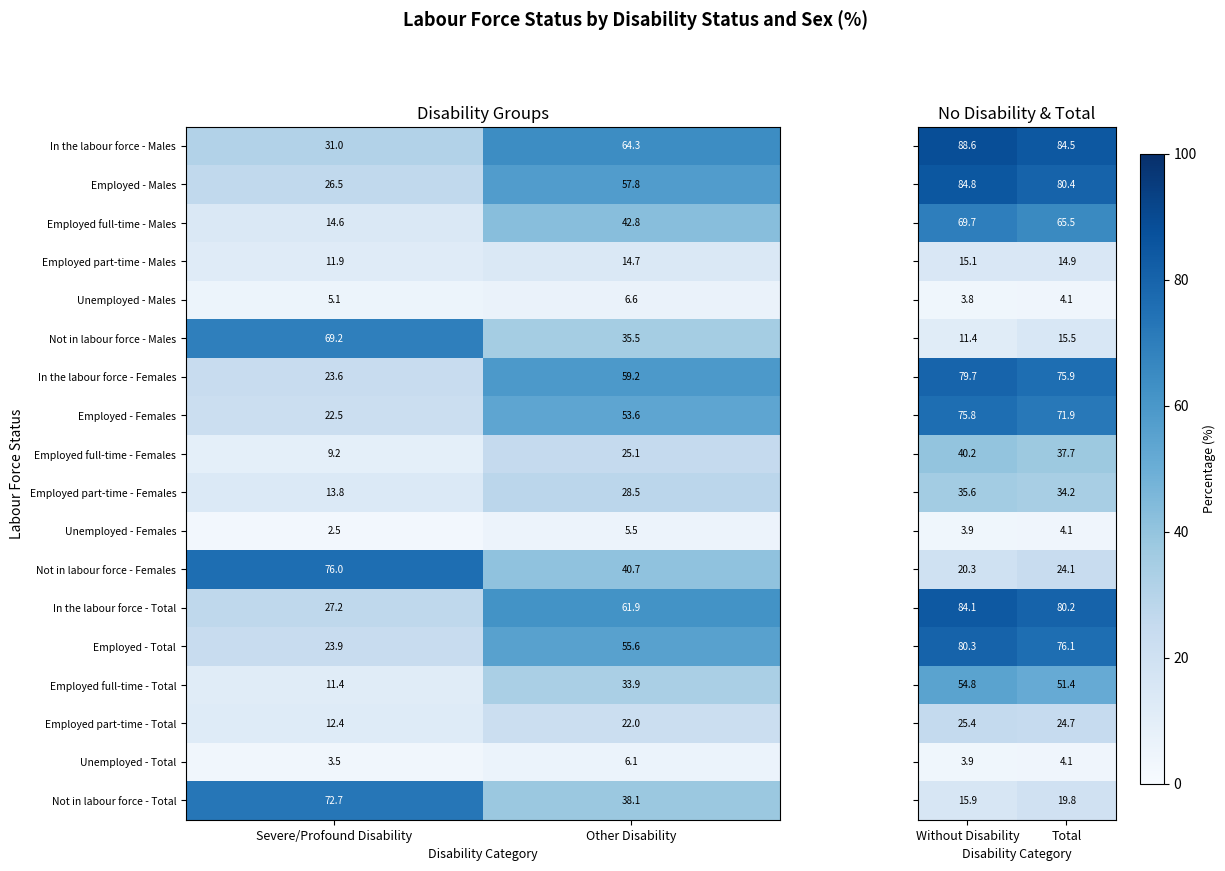

Is the value of Employed full-time - Total at Severe/Profound Disability greater than the value of Employed - Total at Severe/Profound Disability?

No